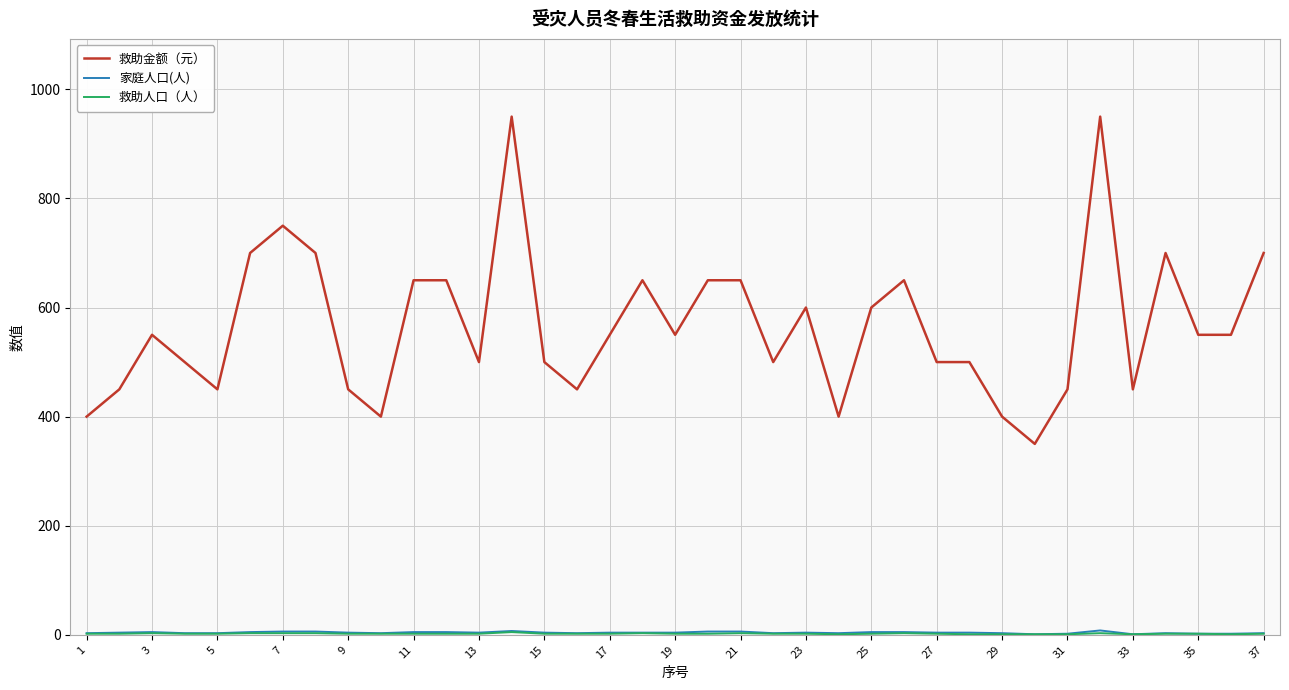

Which series has the largest range (max minus min)?

救助金额（元）